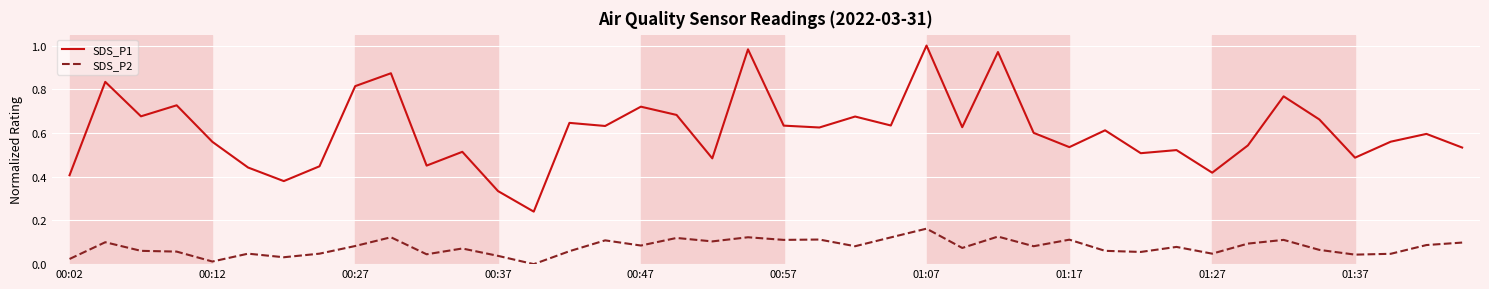

How many series are shown in this chart?

2